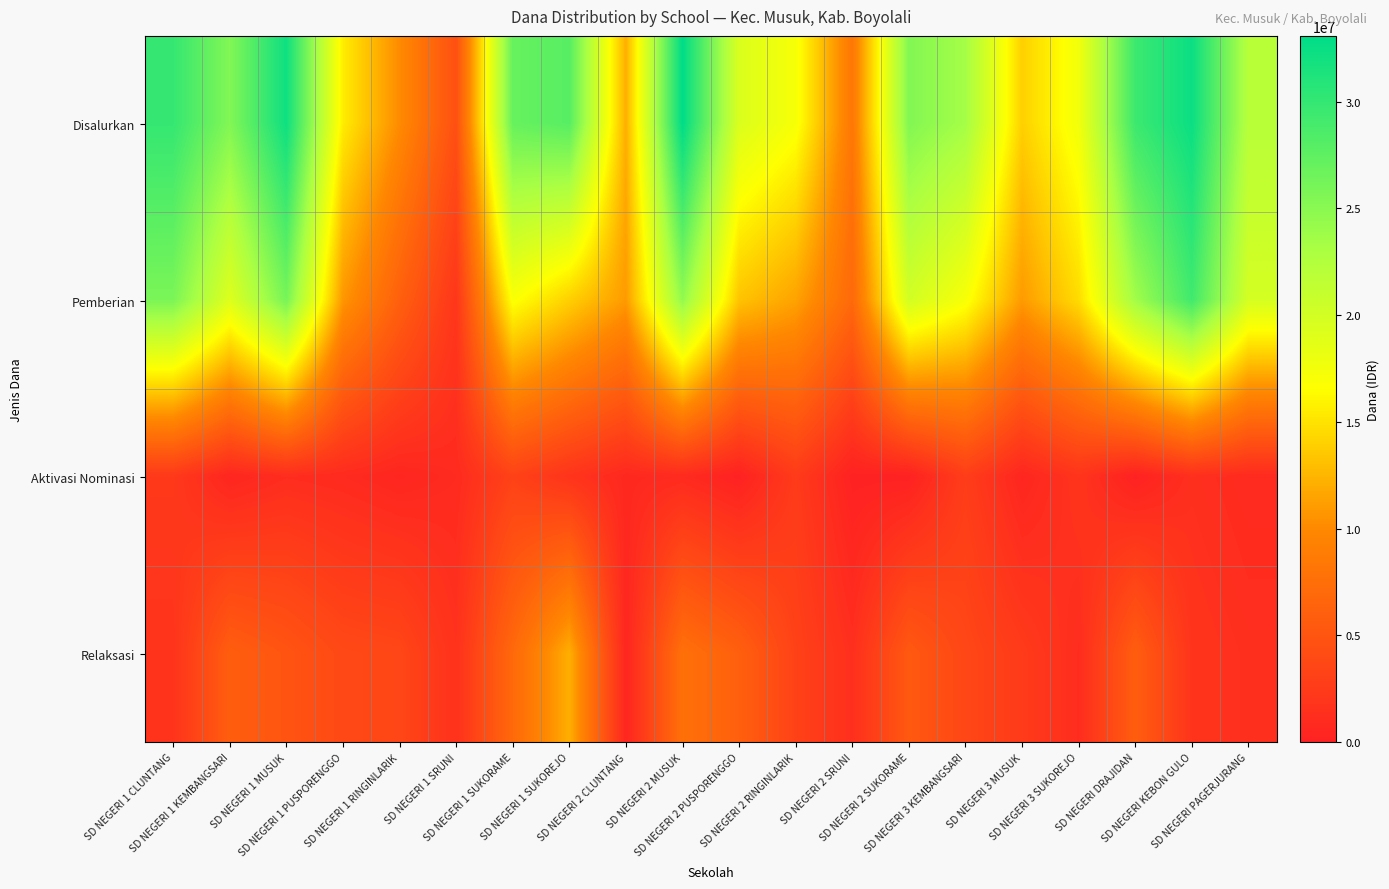

What is the total value across all series at SD NEGERI 3 SUKOREJO?

35100000